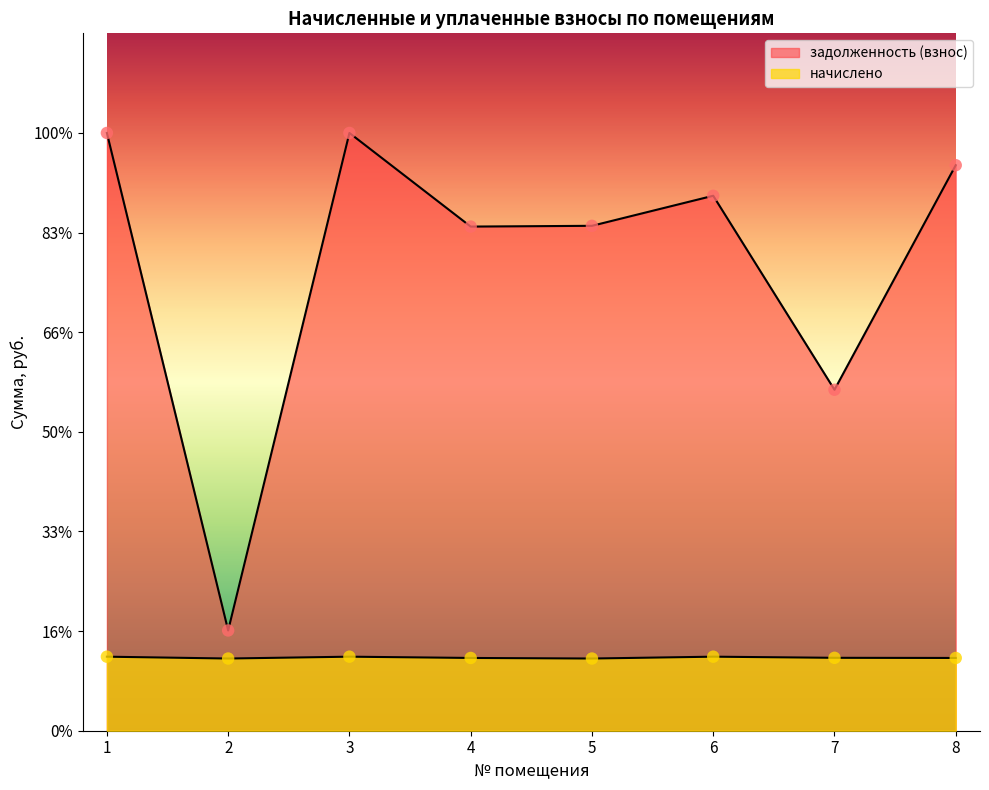

At how many categories does at least one series exceed 17200?

6